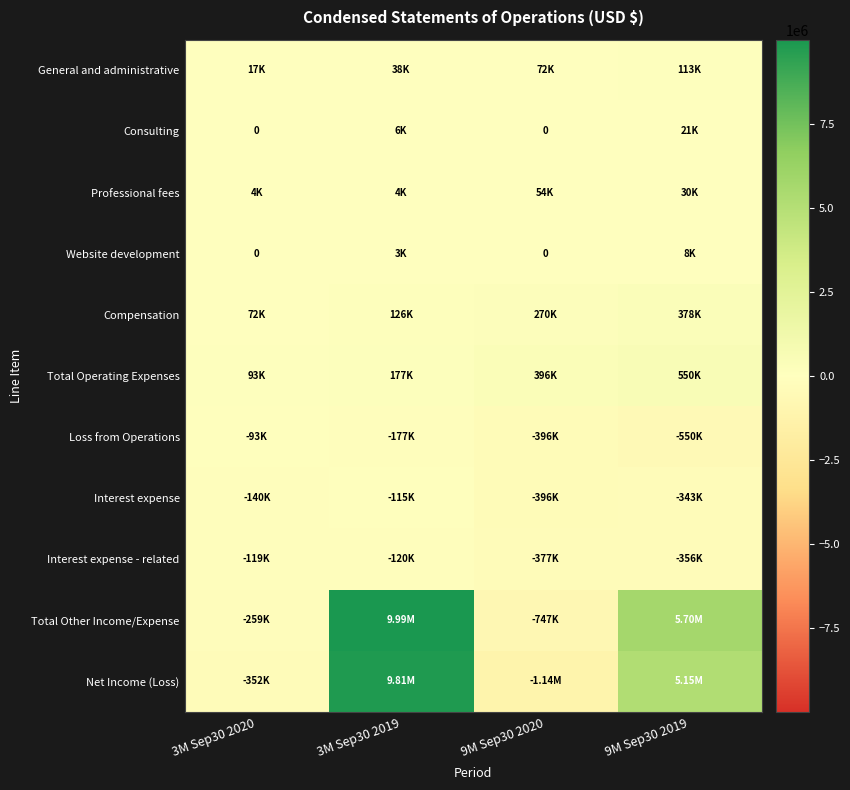

Which series has the widest spread of values?

Net Income (Loss)